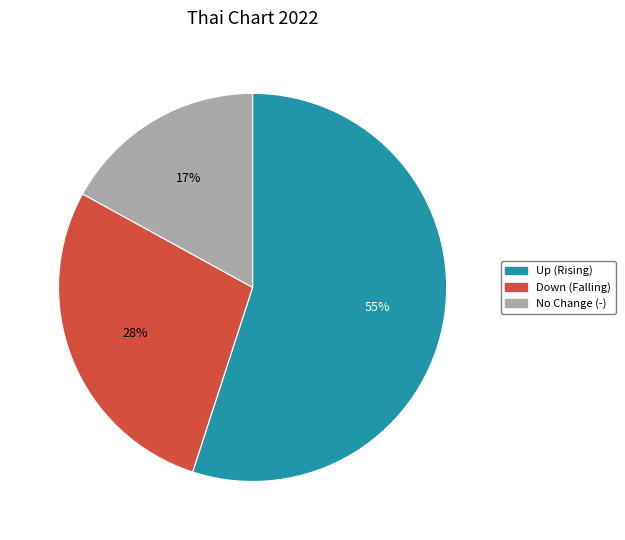

Count the number of slices in the pie.

3